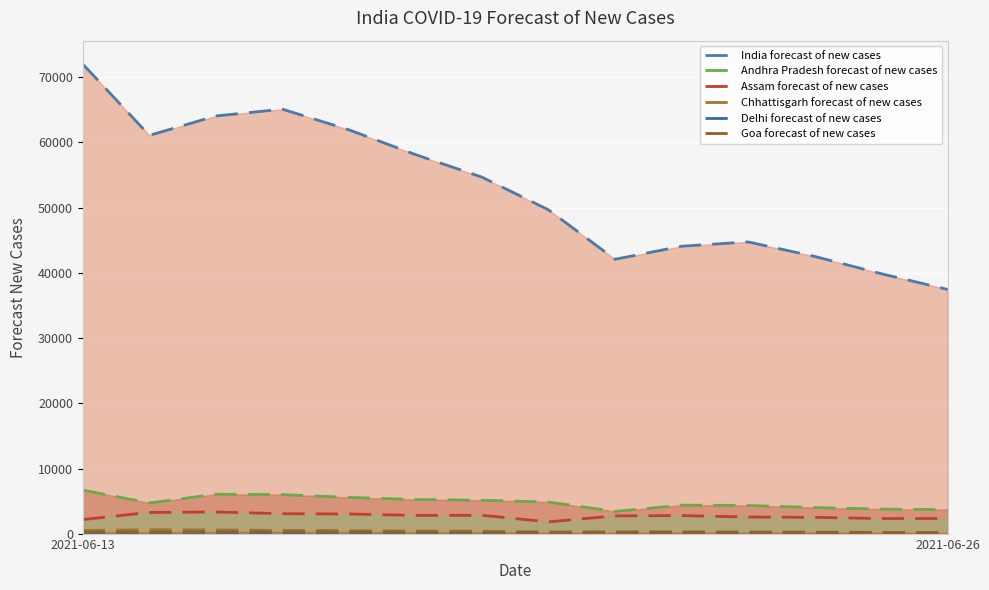

How many interior local valleys does the Assam forecast of new cases series have?

3